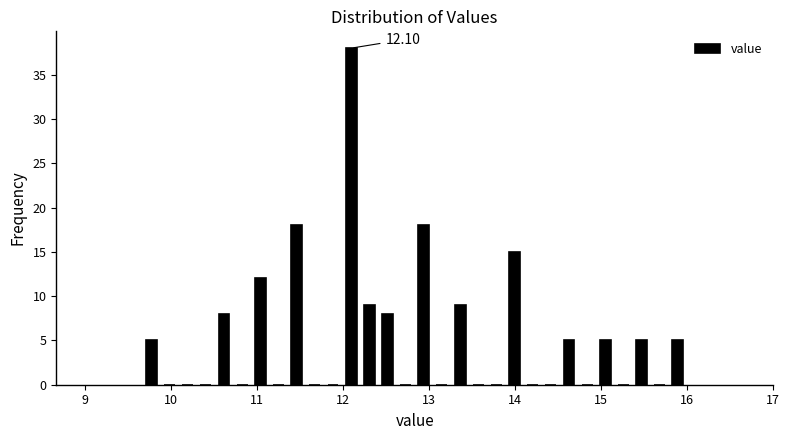

Around what value on the x-axis is the tallest bar? Give the approximate position of its centre, as read against the axis.

12.1